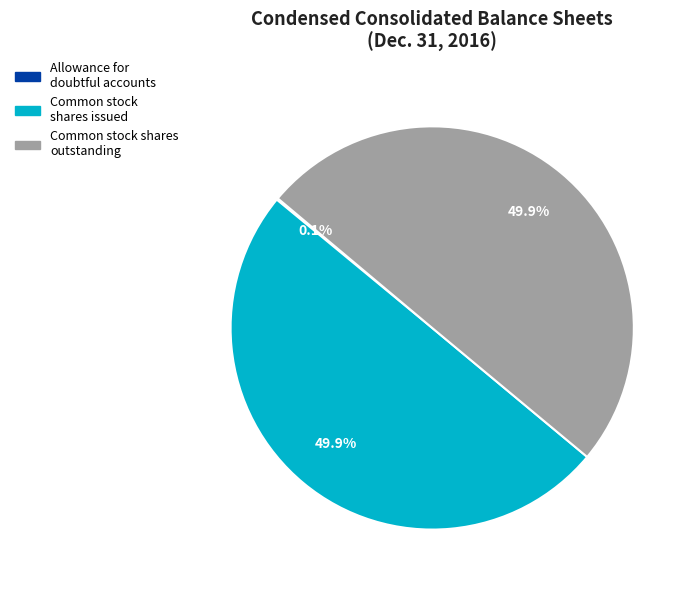

Combined, do Common stock shares issued and Common stock shares outstanding account for over 50%?

Yes